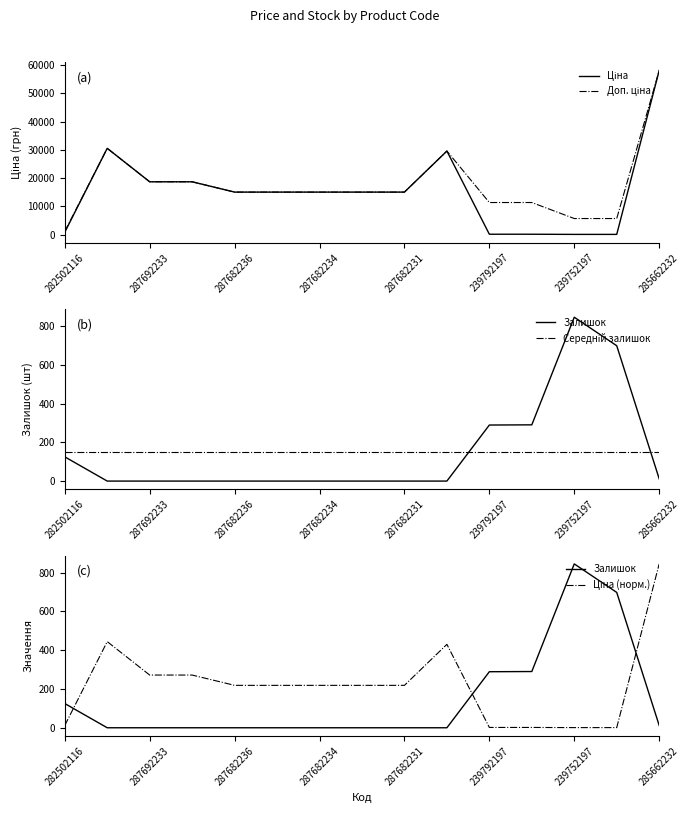

What is the total value across all series at 285662232?

117081.7